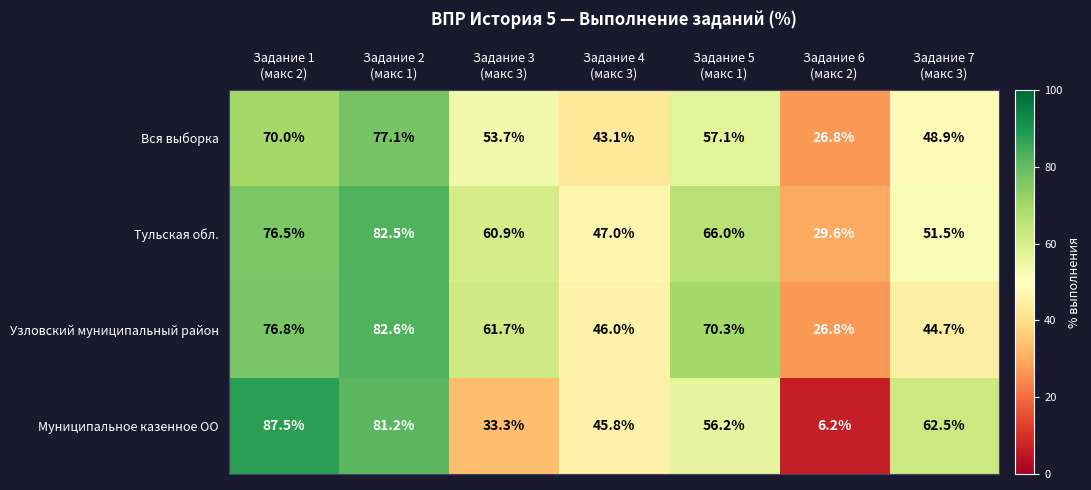

At how many categories does at least one series exceed 44?

6